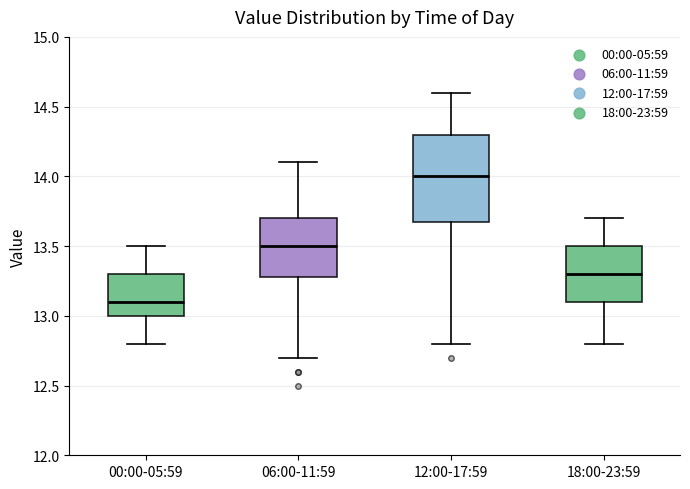

Where does the median line of the box for 12:00-17:59 sit on the y-axis? The values are not printed on the chart, so give them approximately, as read against the axis.

14.0